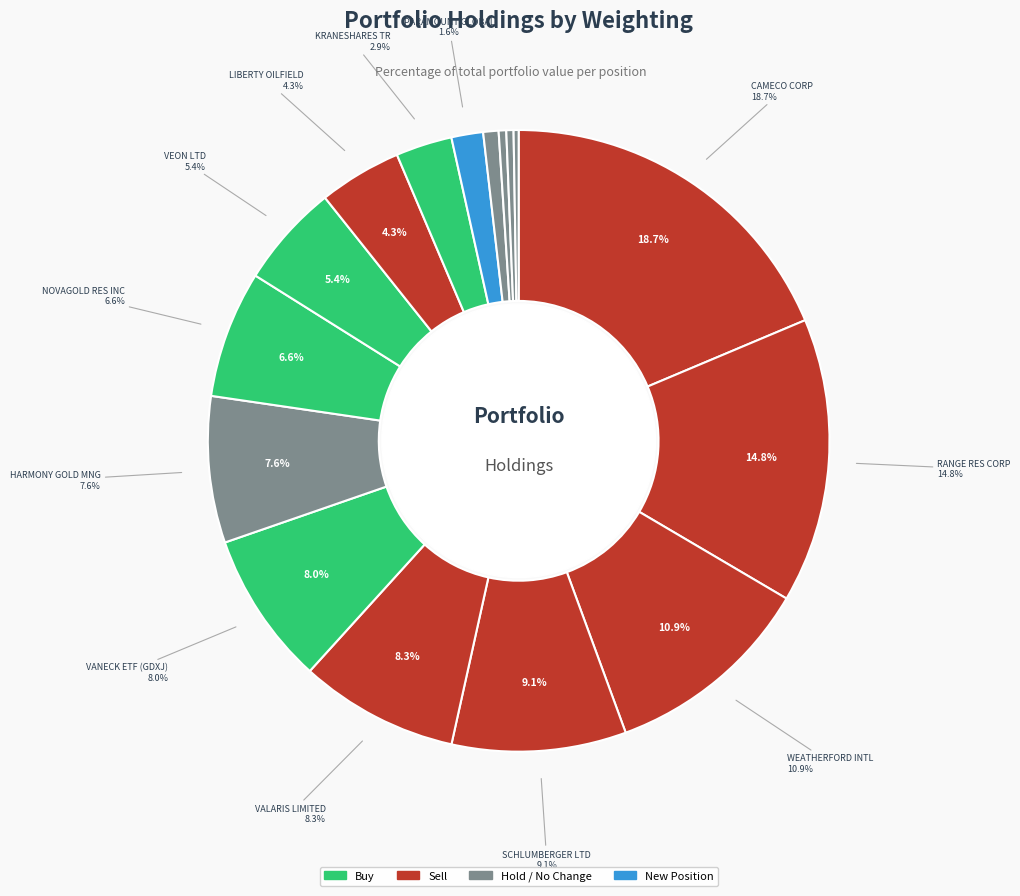

Combined, do VANECK ETF (GDXJ) and VEON LTD account for over 50%?

No